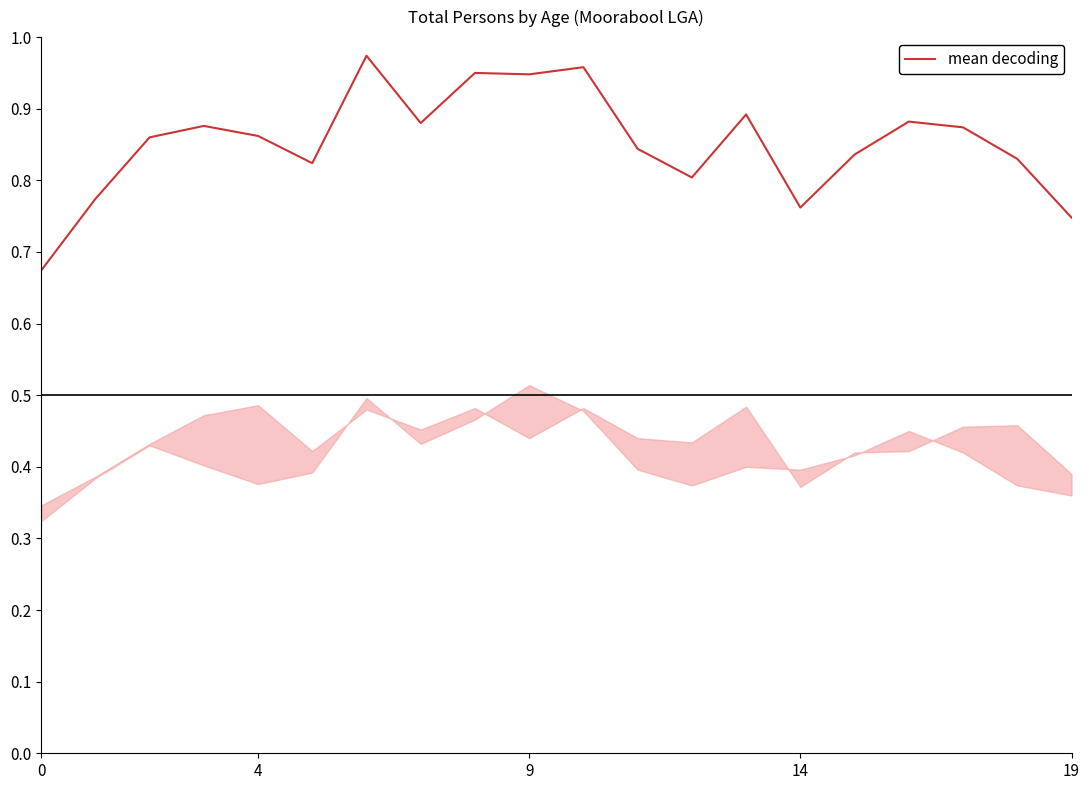

What is the difference between the maximum and minimum values?

0.3